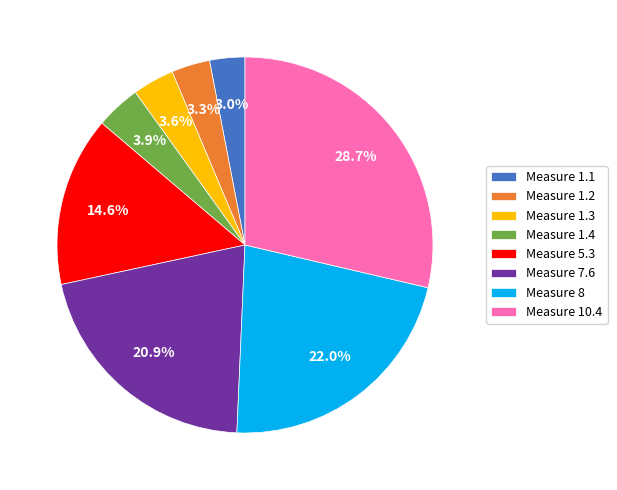

Count the number of slices in the pie.

8